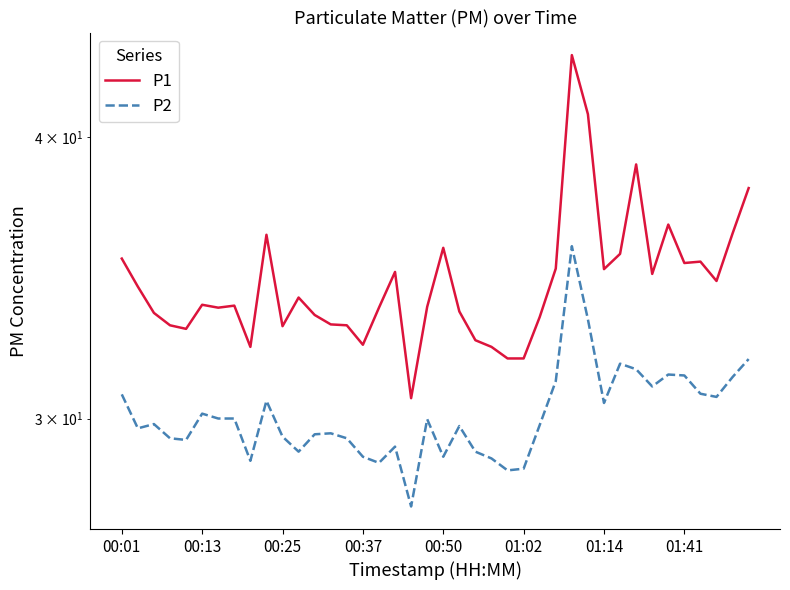

How many lines are shown in the chart?

2